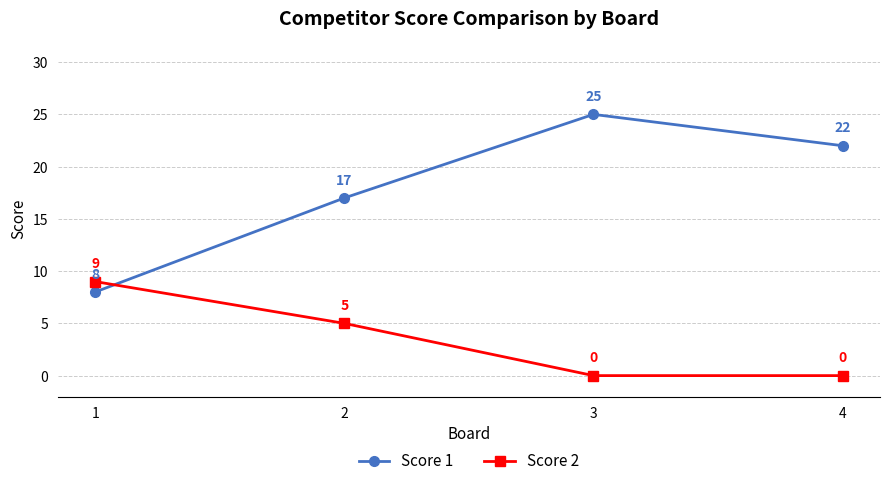

How many positive values does the Score 2 series have?

2